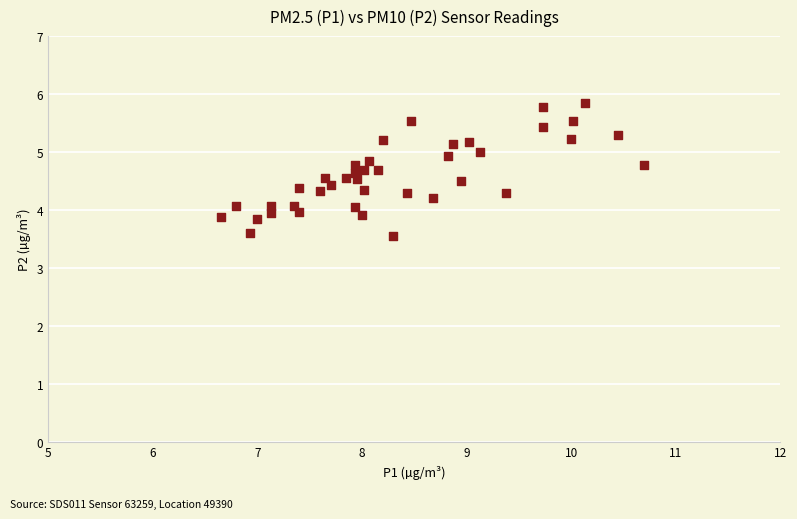

What is the range of X values (max minus min)?

4.0